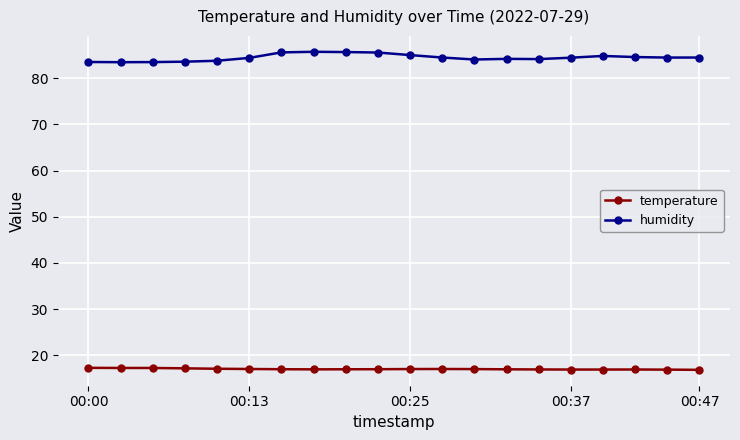

What is the difference between the maximum and minimum values in the temperature series?

0.4